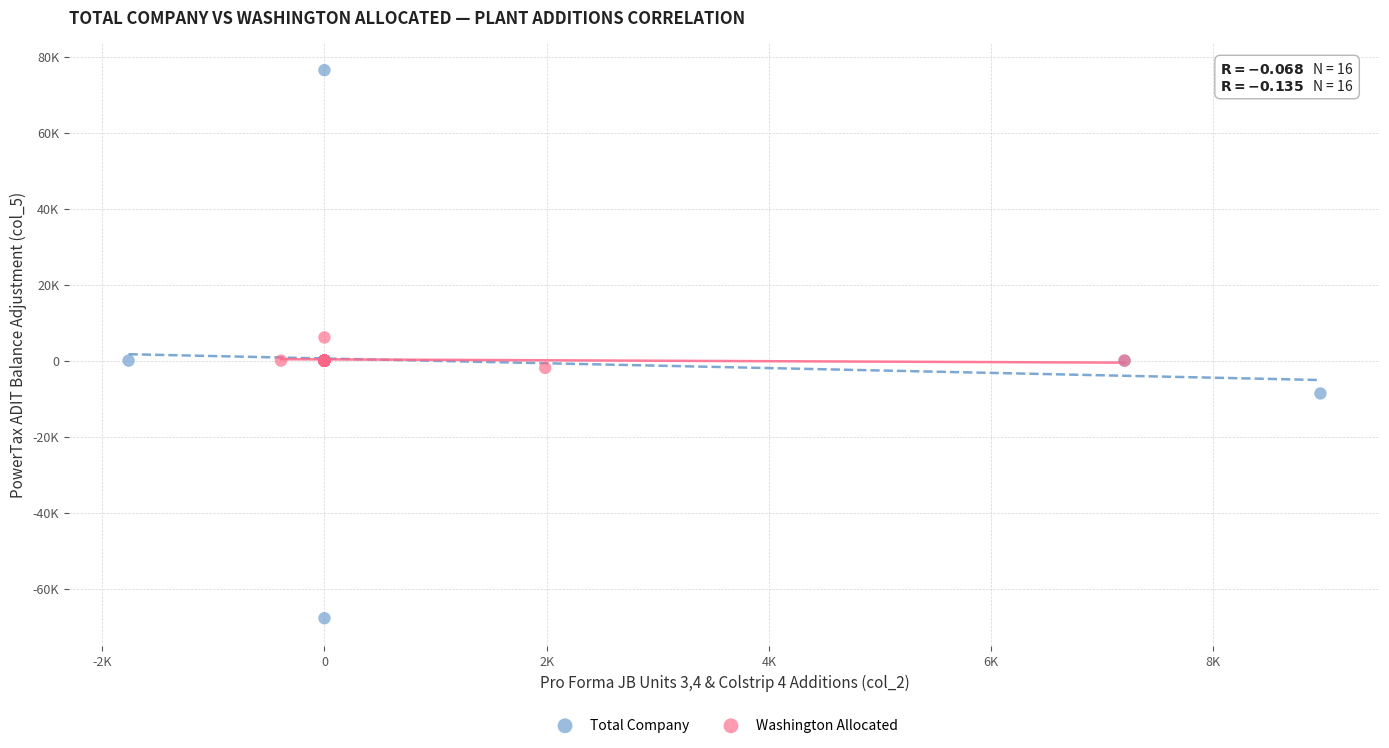

Which series contains the highest Y value?

Total Company